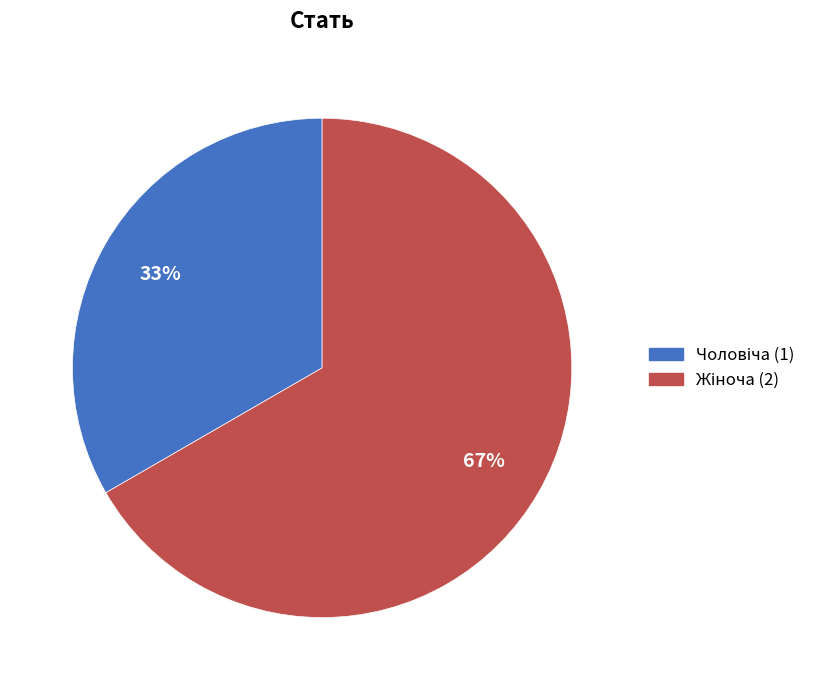

To the nearest percent, what is the average slice percentage?

50%